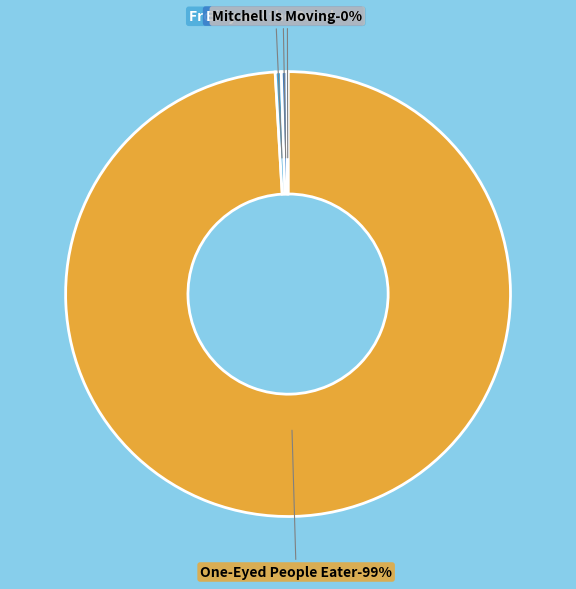

What is the ratio of the value at Mitchell Is Moving to the value at Billy and the Rebel?

0.2